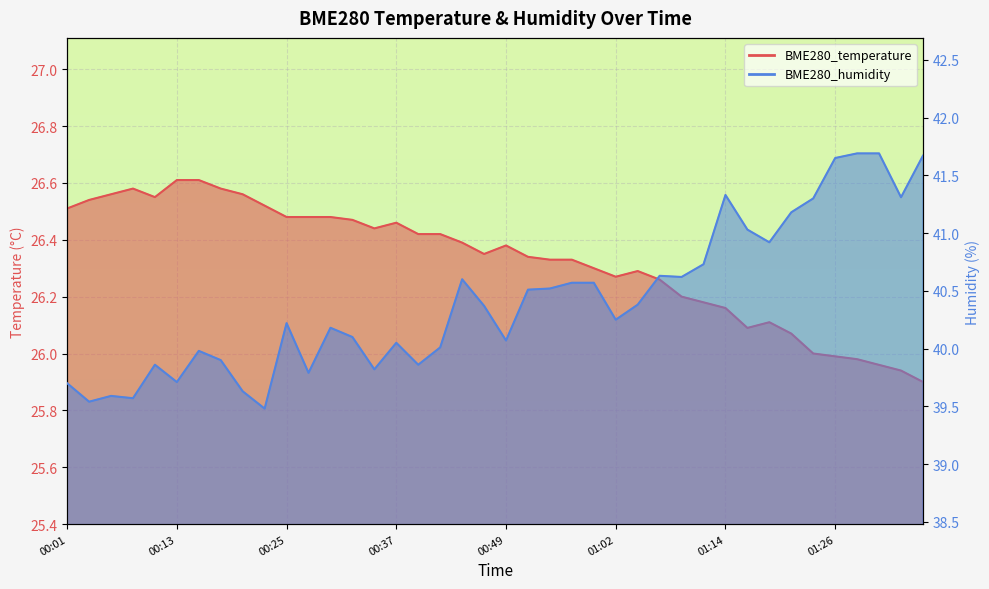

Between 01:17 and 00:47, which is larger?

00:47